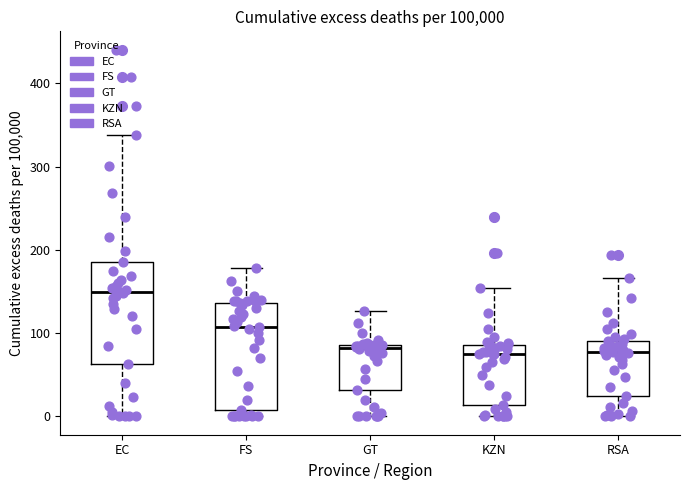

Which box's median line is the highest?

EC